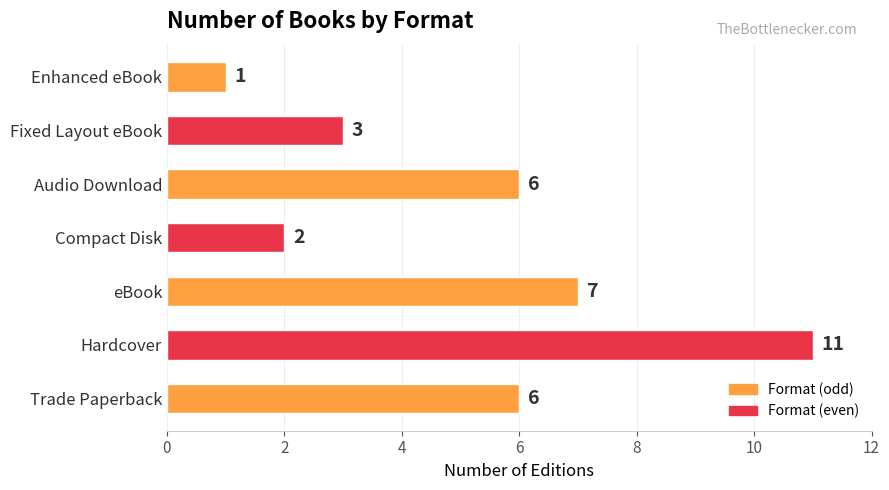

Between Hardcover and Audio Download, which is larger?

Hardcover